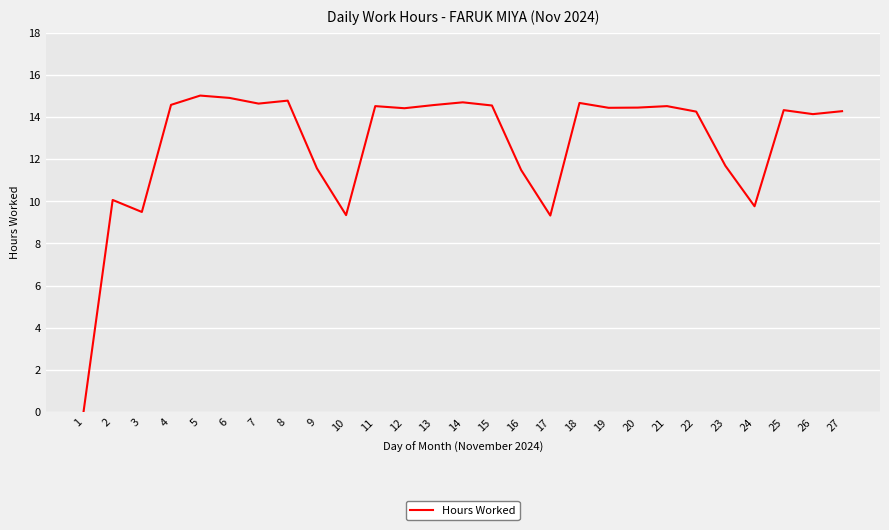

What is the difference between the values at 25 and 3?

4.8